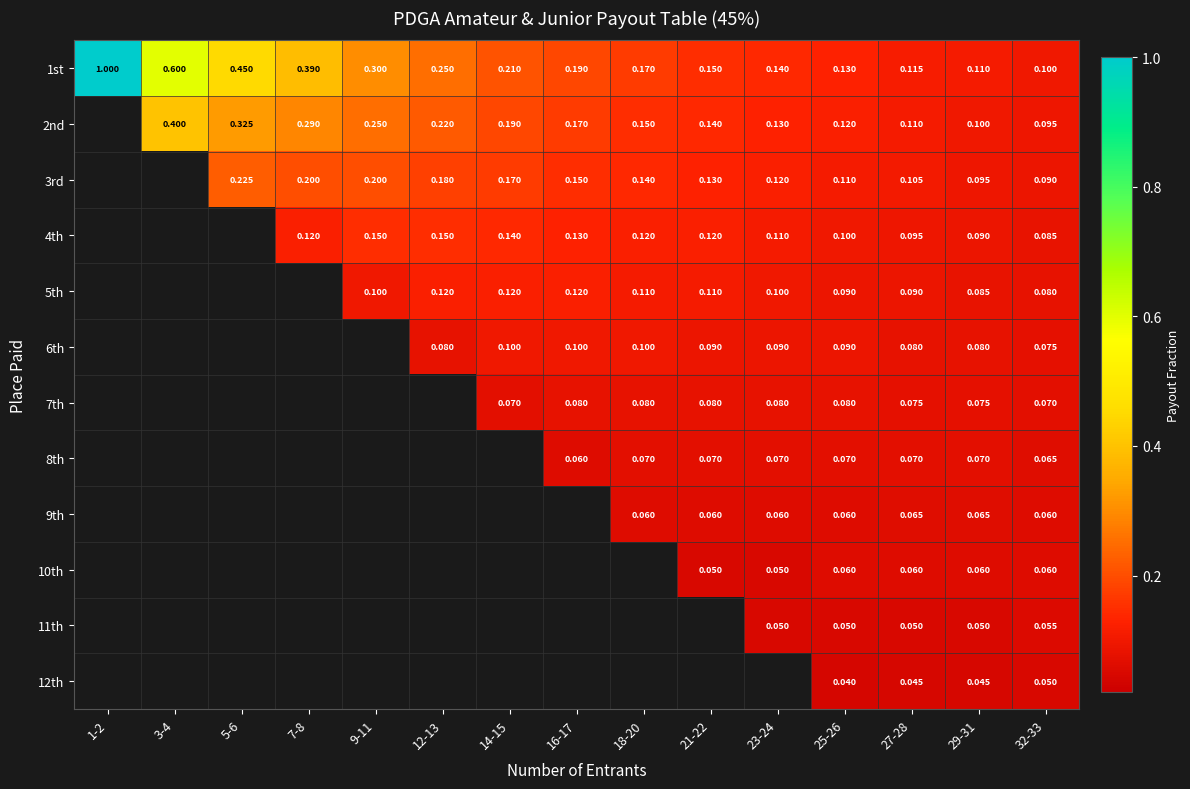

Is the value of 10th at 27-28 greater than the value of 11th at 32-33?

Yes